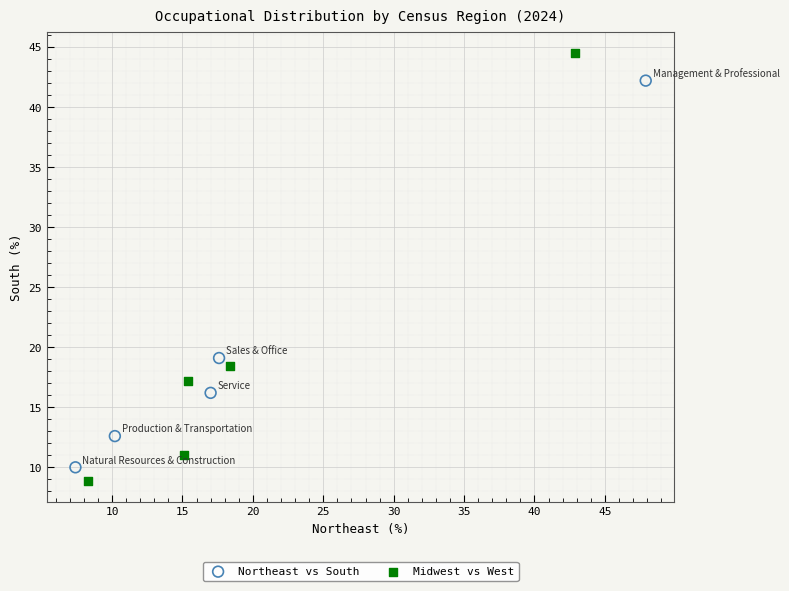

Which series contains the highest Y value?

Midwest vs West